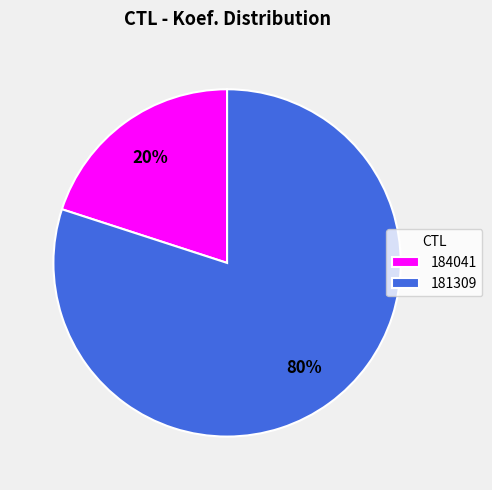

Does any single category account for the majority?

Yes